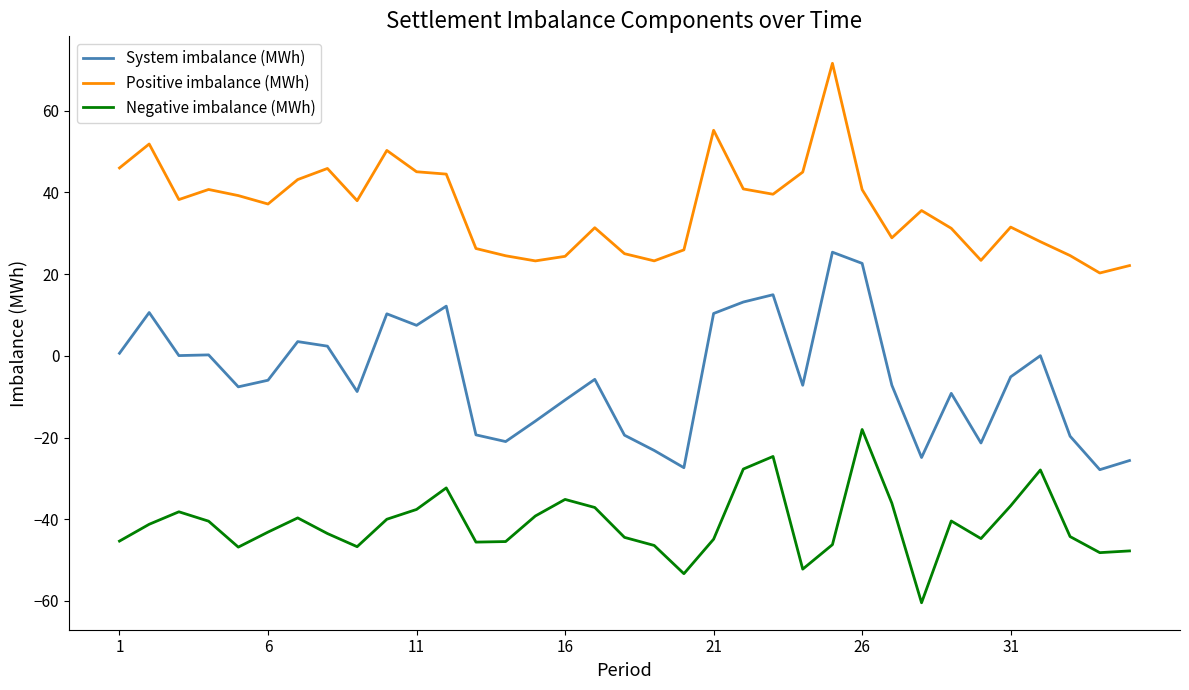

What is the difference between the second highest and minimum values in the Negative imbalance (MWh) series?

35.8